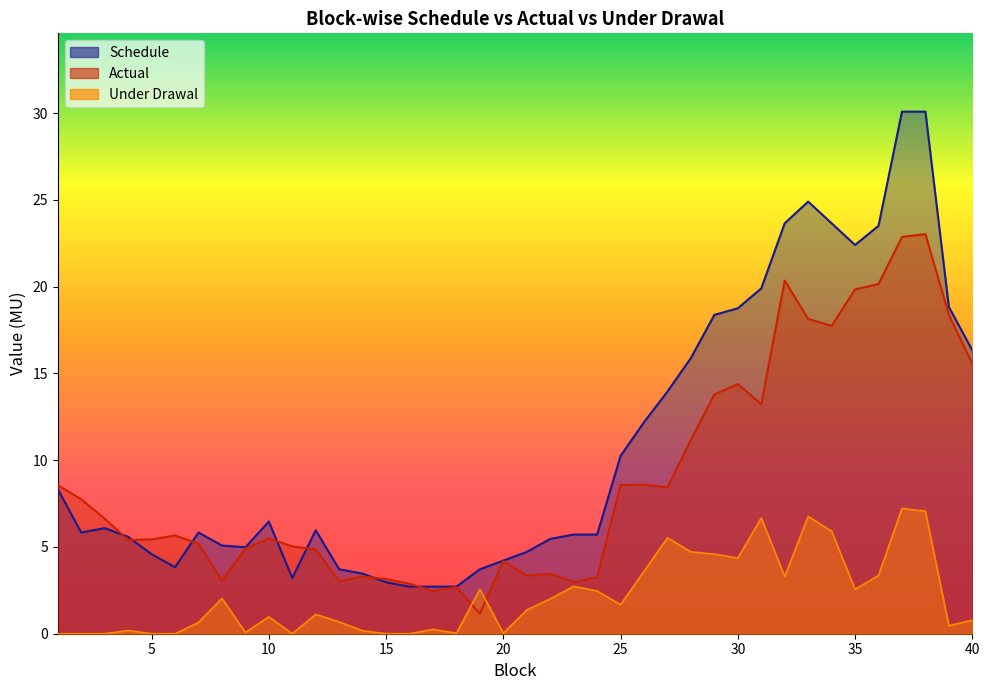

Does the chart display data point markers on the line(s)?

No